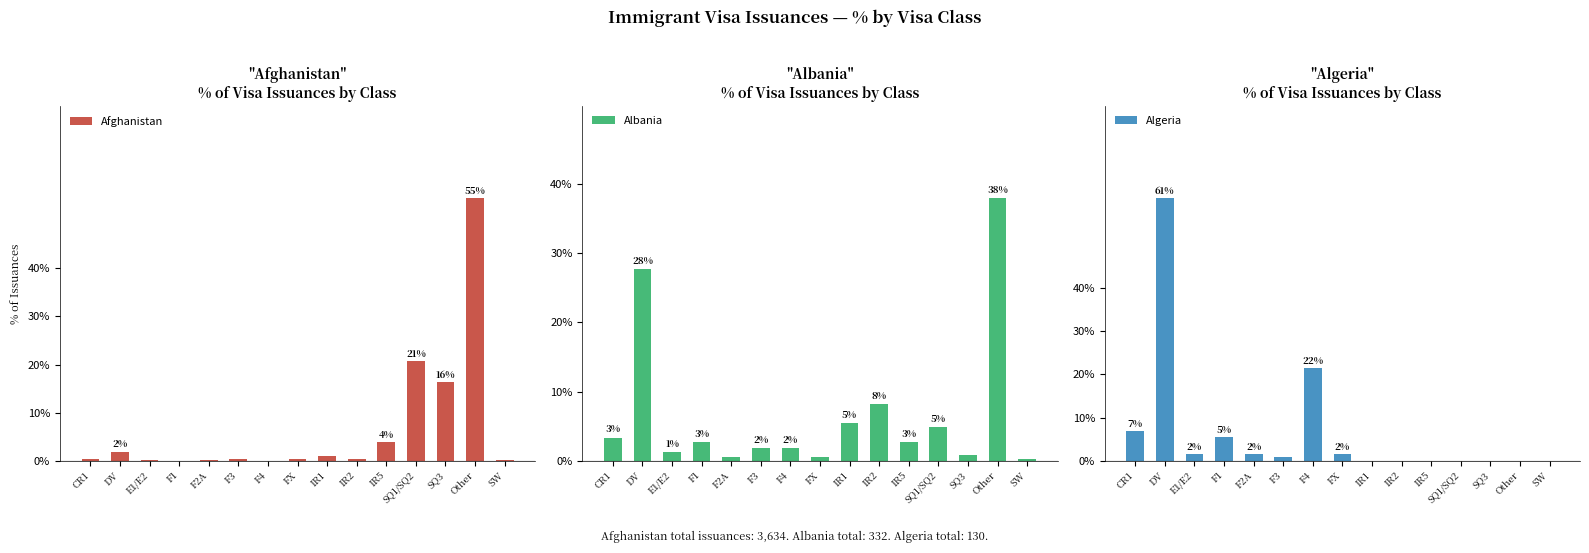

At which label does Algeria reach its peak?

DV